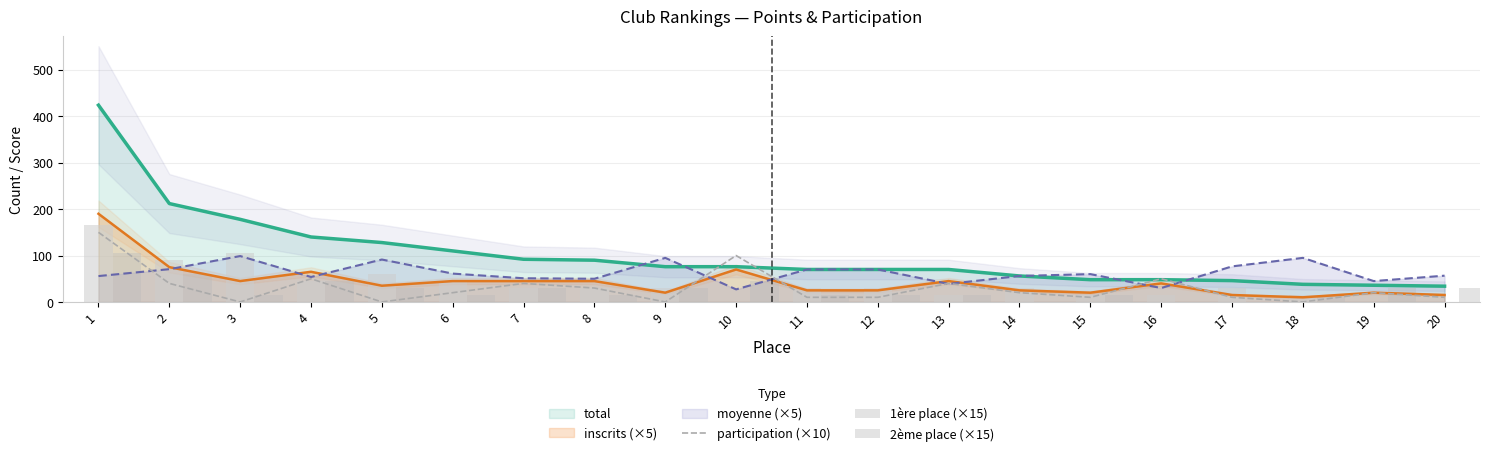

What is the difference between the 2ème place (×15) values at 4 and 14?

45